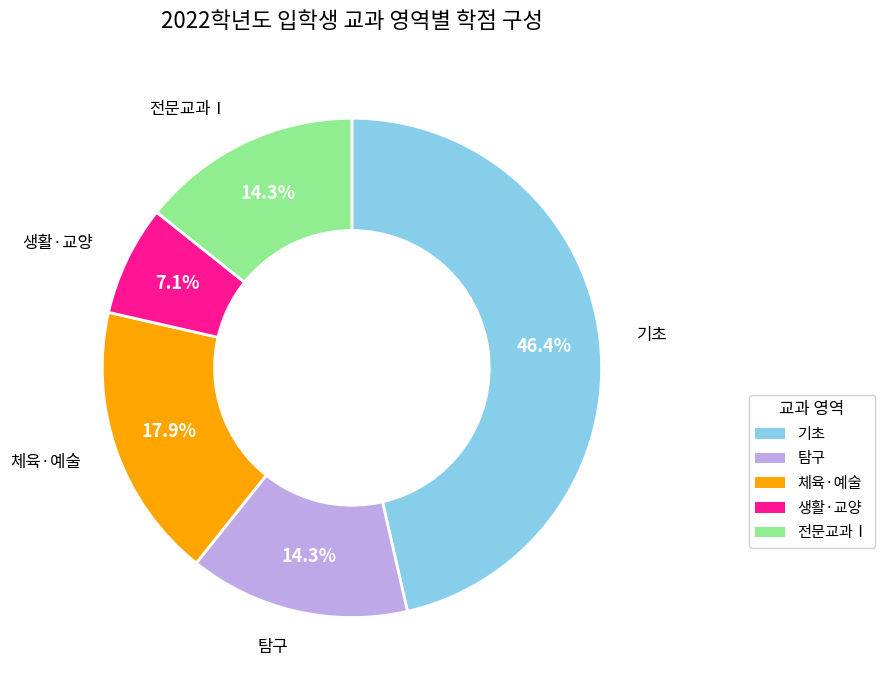

To the nearest percent, what is the average slice percentage?

20%